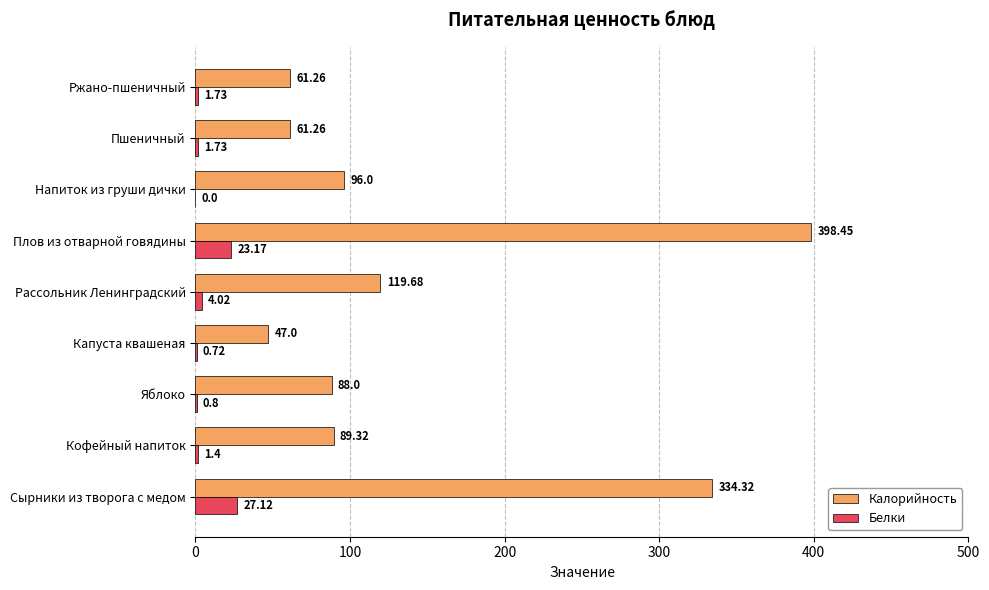

Where is Белки nearest to the value 13?

Рассольник Ленинградский